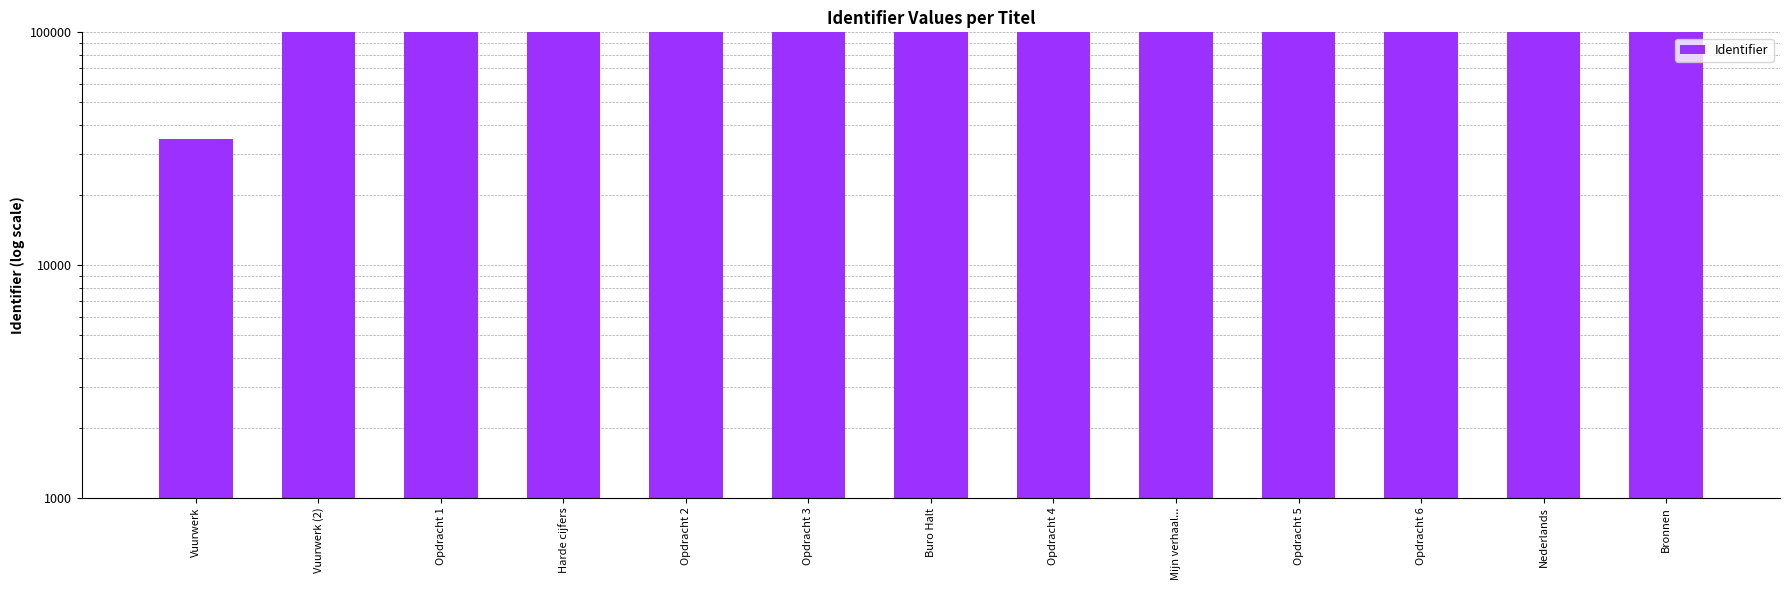

Which has a higher value, Opdracht 1 or Vuurwerk (2)?

Opdracht 1